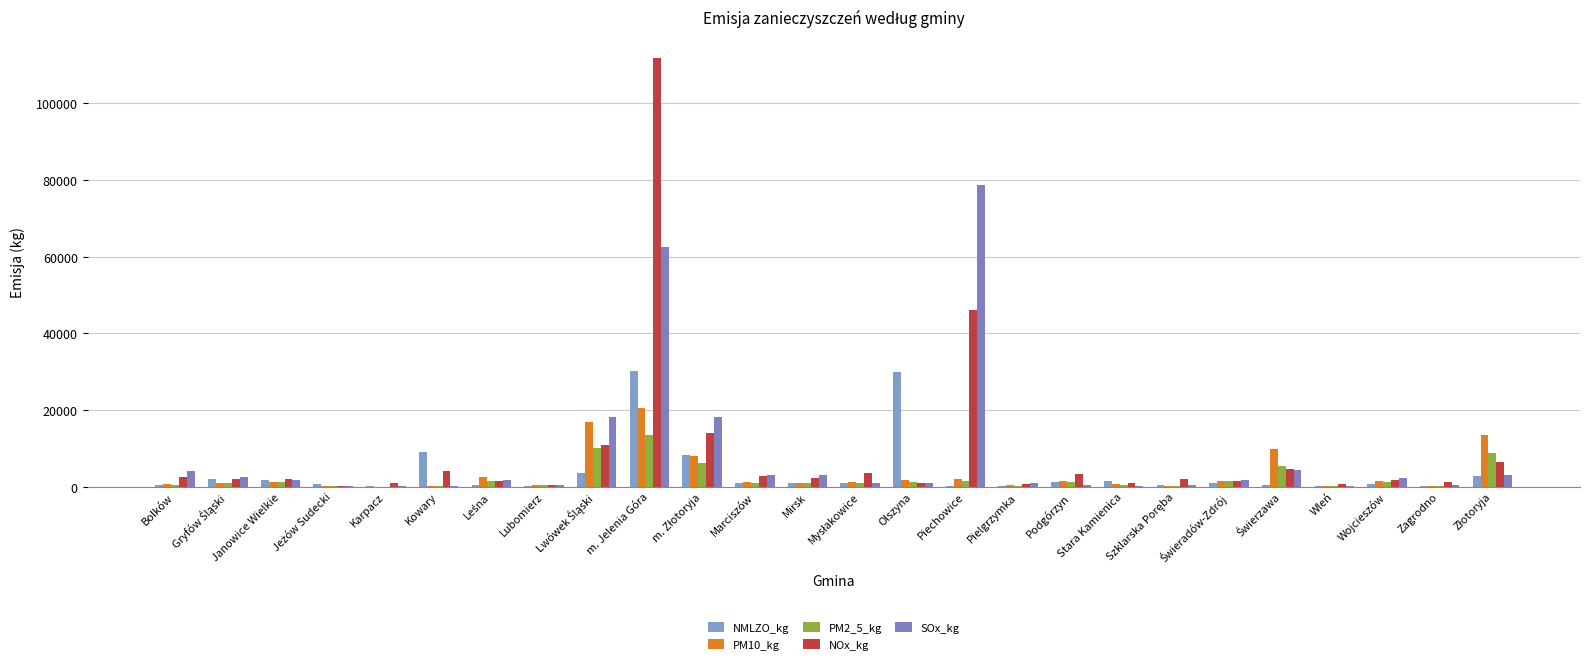

Count the number of categories in the chart.

26